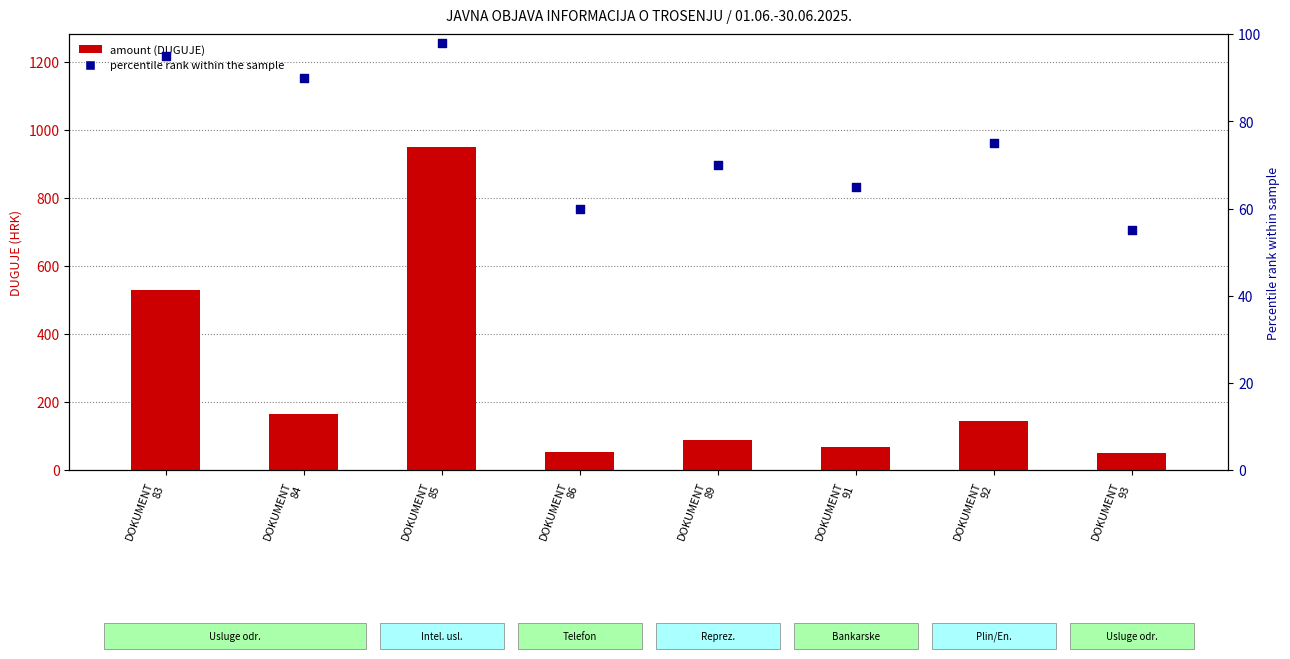

Which series reaches the maximum Y coordinate?

DUGUJE (amount)